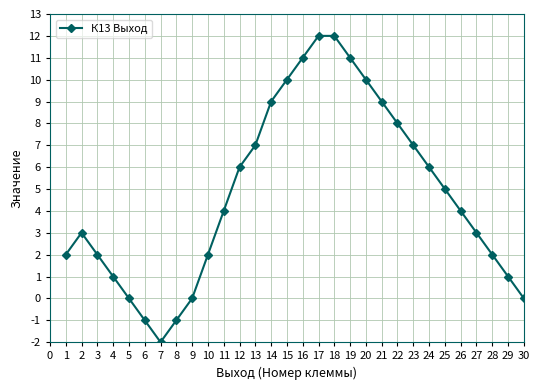

What is the approximate value at 13?

7